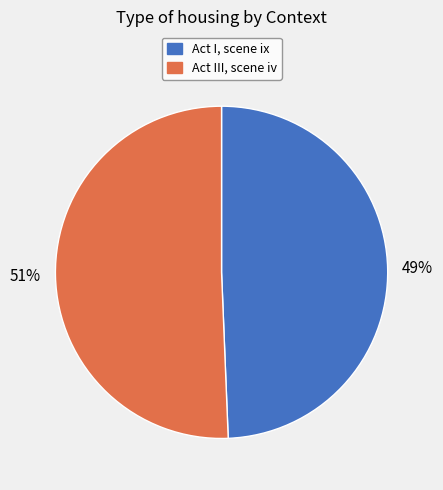

How many slices are in this pie chart?

2